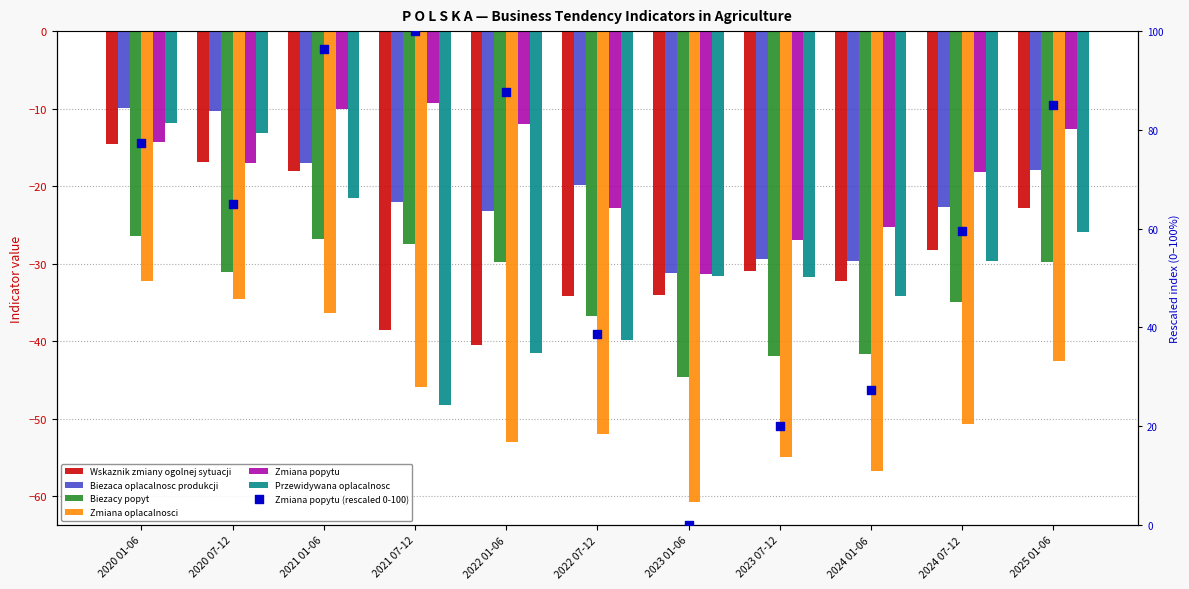

What is the total value across all series at 2023 01-06?

-233.4